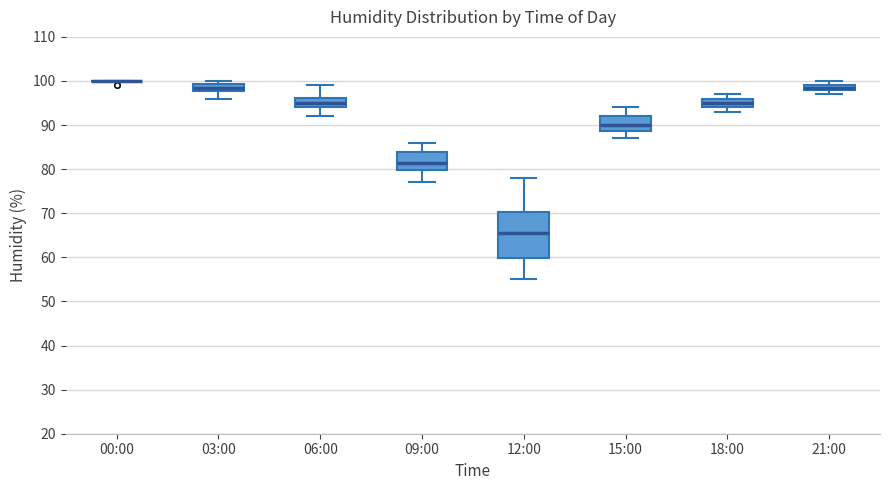

Where is the lower edge of the box for 03:00 on the y-axis? The values are not printed on the chart, so give them approximately, as read against the axis.

98